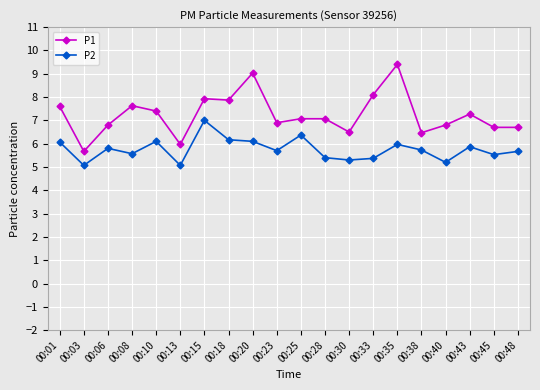

At 00:13, list the series in order from smallest to largest.

P2, P1